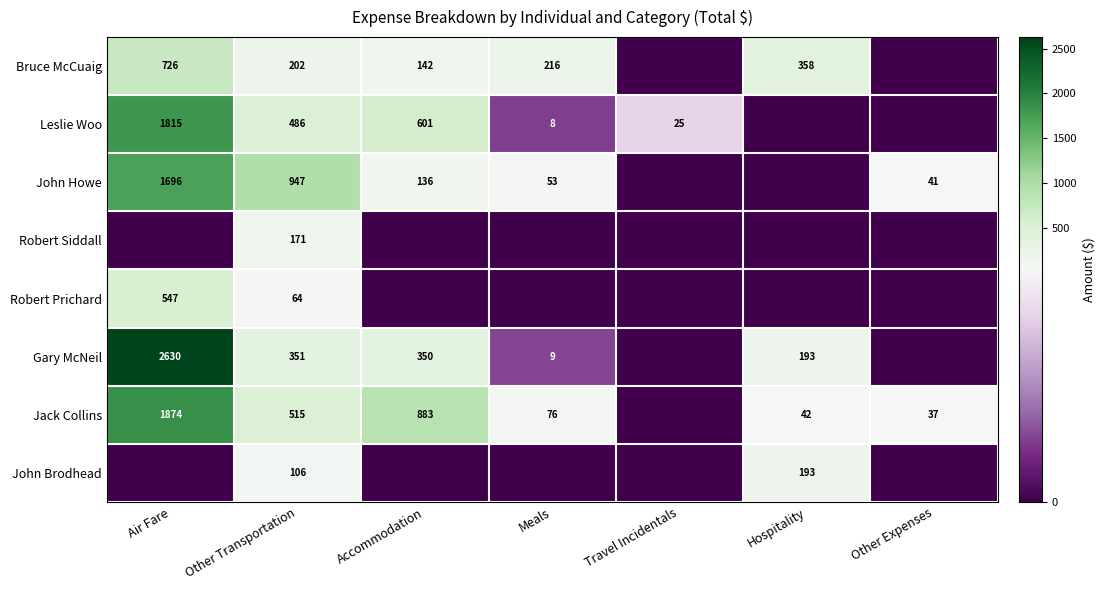

True or false: Bruce McCuaig has a value of 372 at Meals.

False